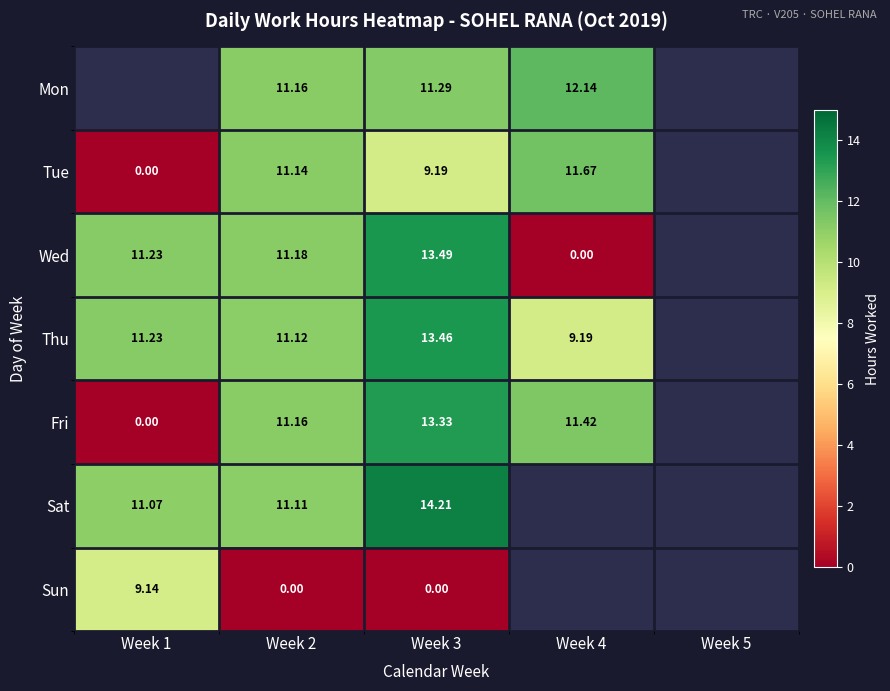

At Week 3, list the series in order from smallest to largest.

Sun, Tue, Mon, Fri, Thu, Wed, Sat